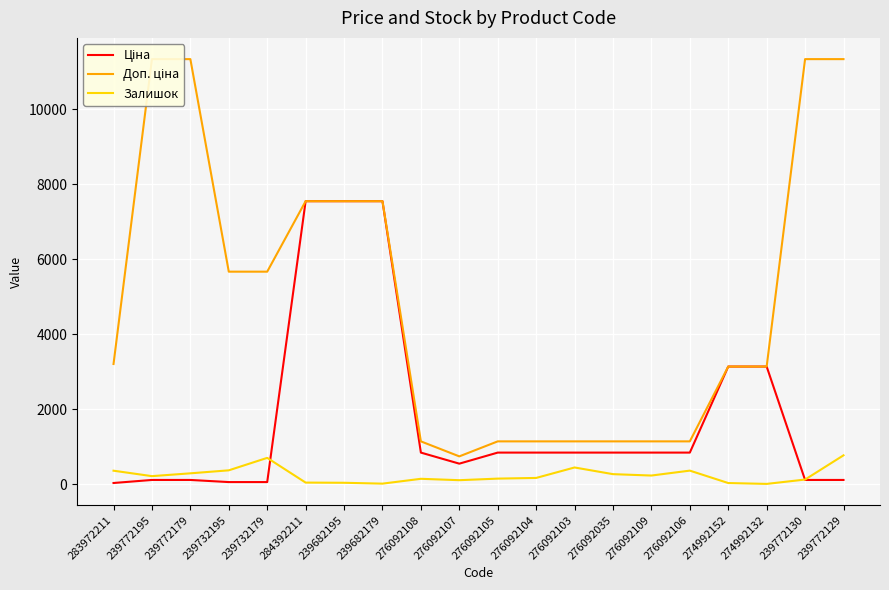

Is it true that Ціна equals 390.1 at 276092035?

False